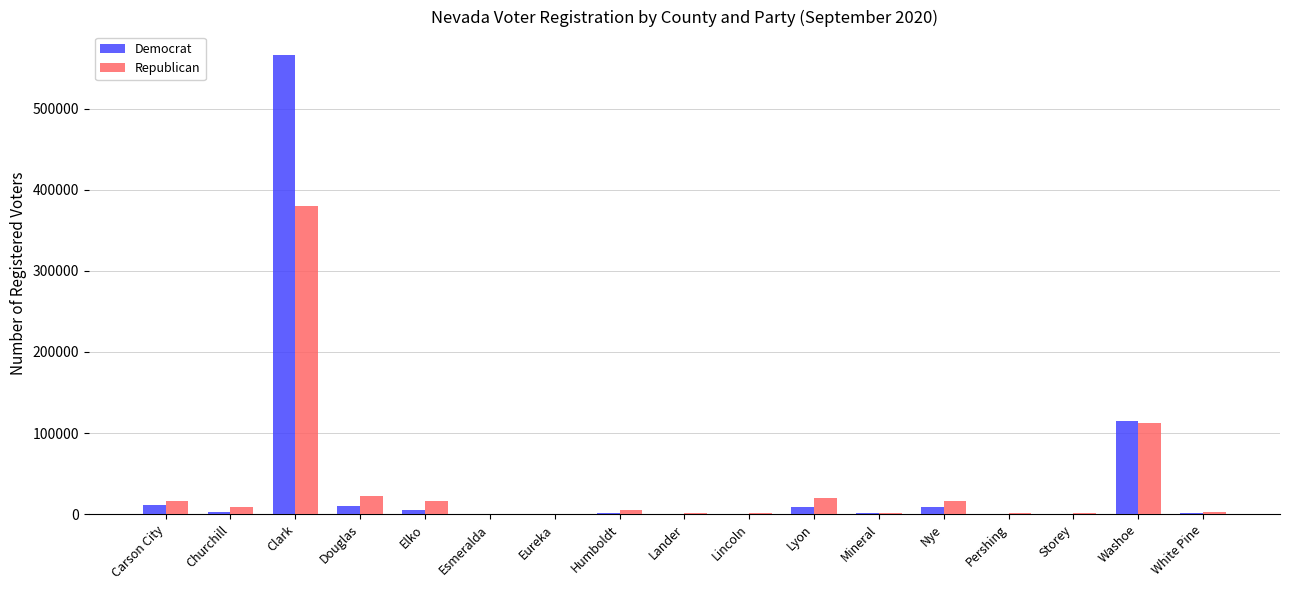

Which series changed the most between Churchill and Nye?

Republican